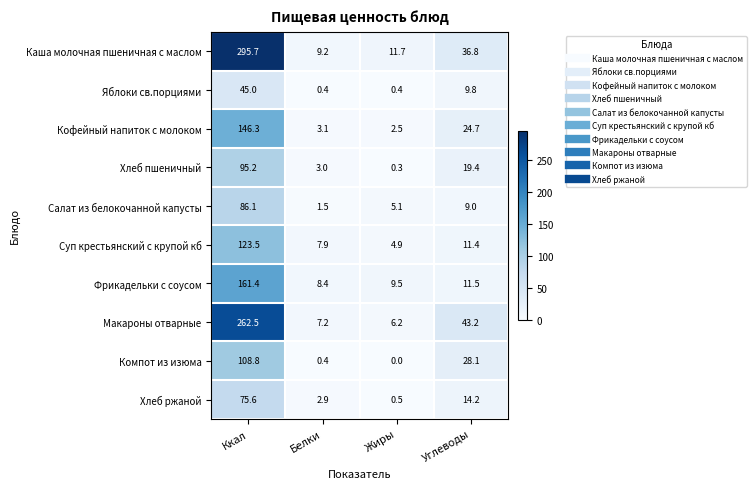

Count the number of categories in the chart.

4